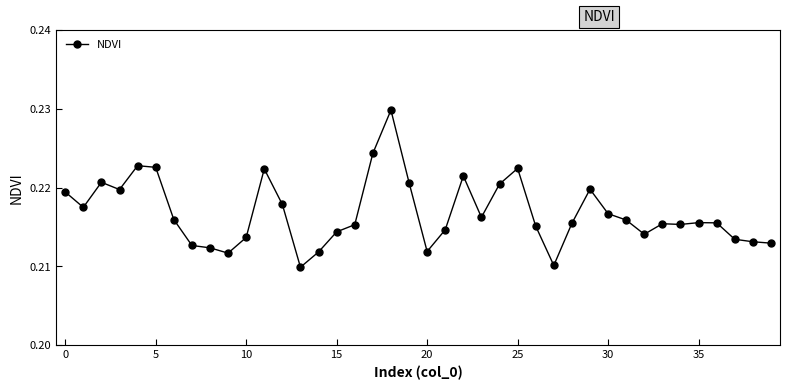

How many values are between 0 and 1?

40